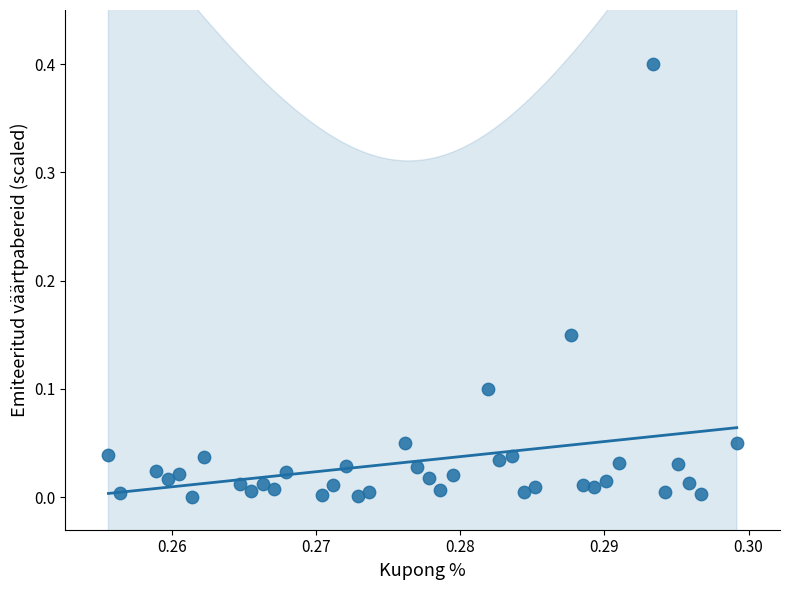

What is the range of Y values (max minus min)?

0.4